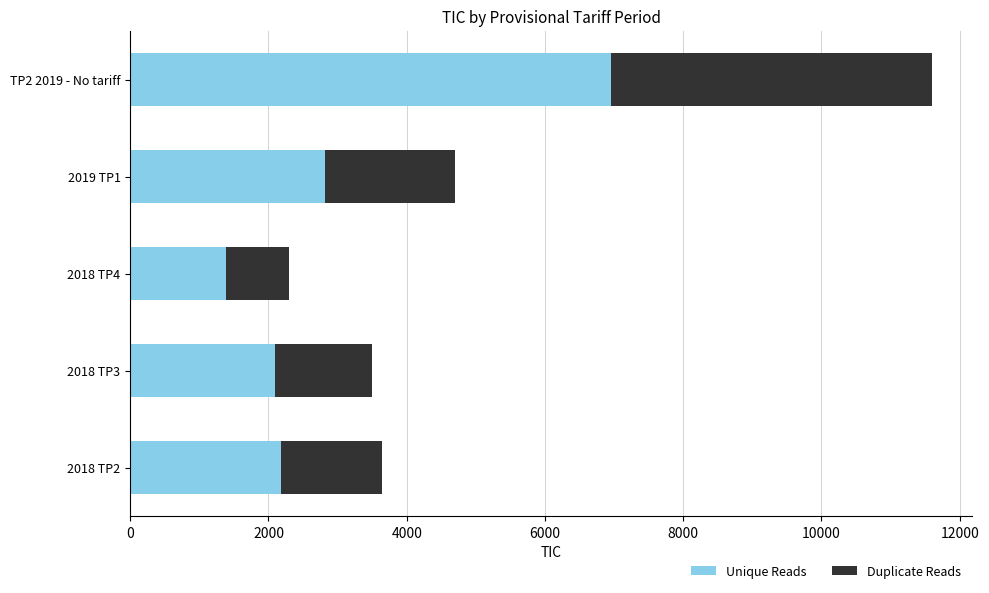

What is the difference between the maximum and minimum values in the Unique Reads series?

5580